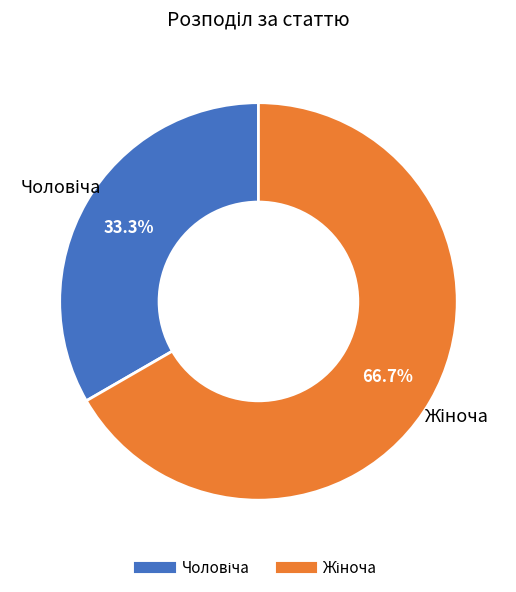

Is there a majority slice in this chart?

Yes